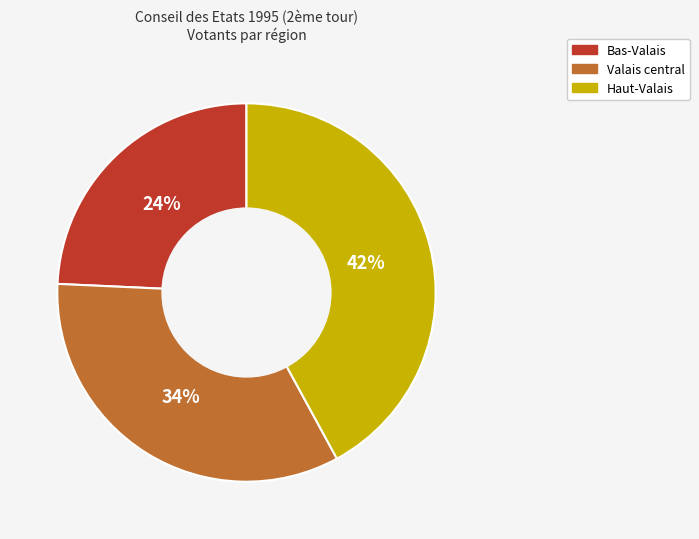

To the nearest percent, what is the average slice percentage?

33%